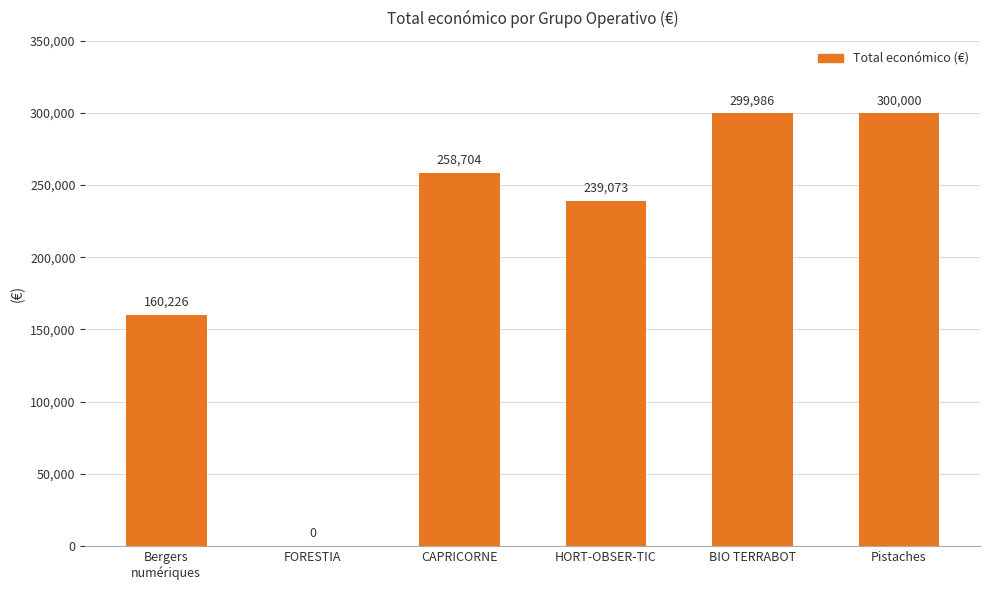

How many values are above zero?

5